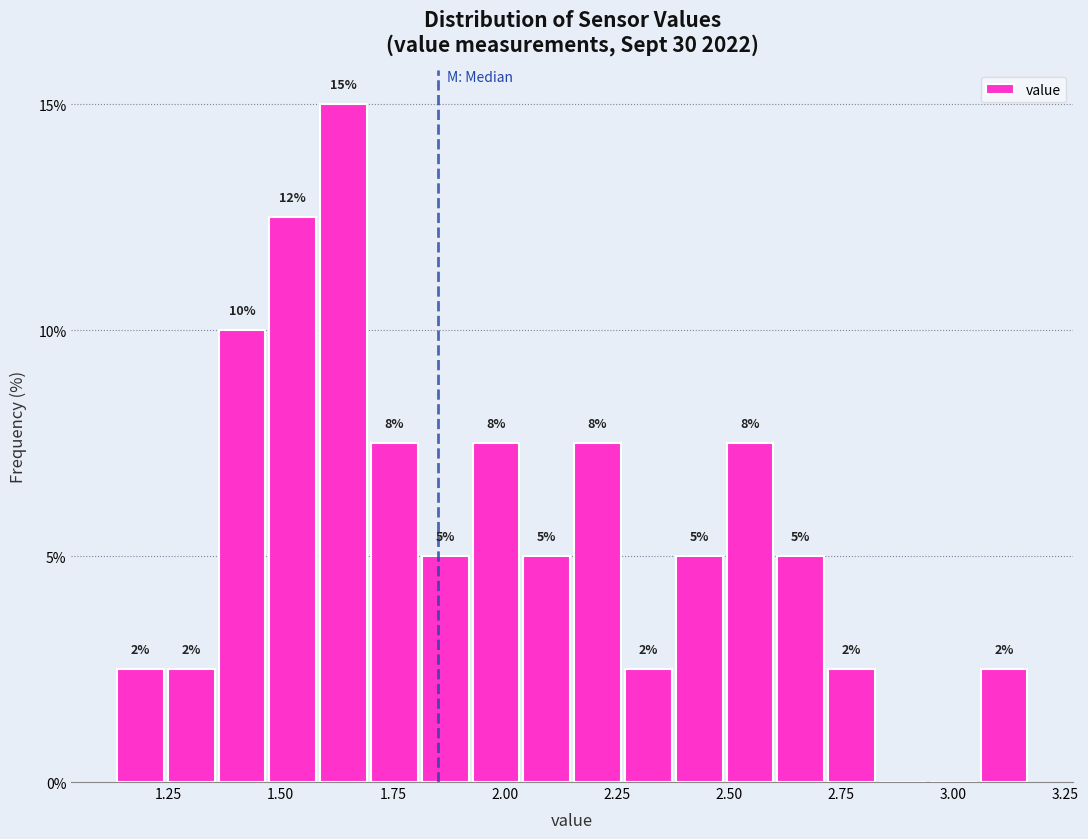

Around what value on the x-axis is the tallest bar? Give the approximate position of its centre, as read against the axis.

1.65